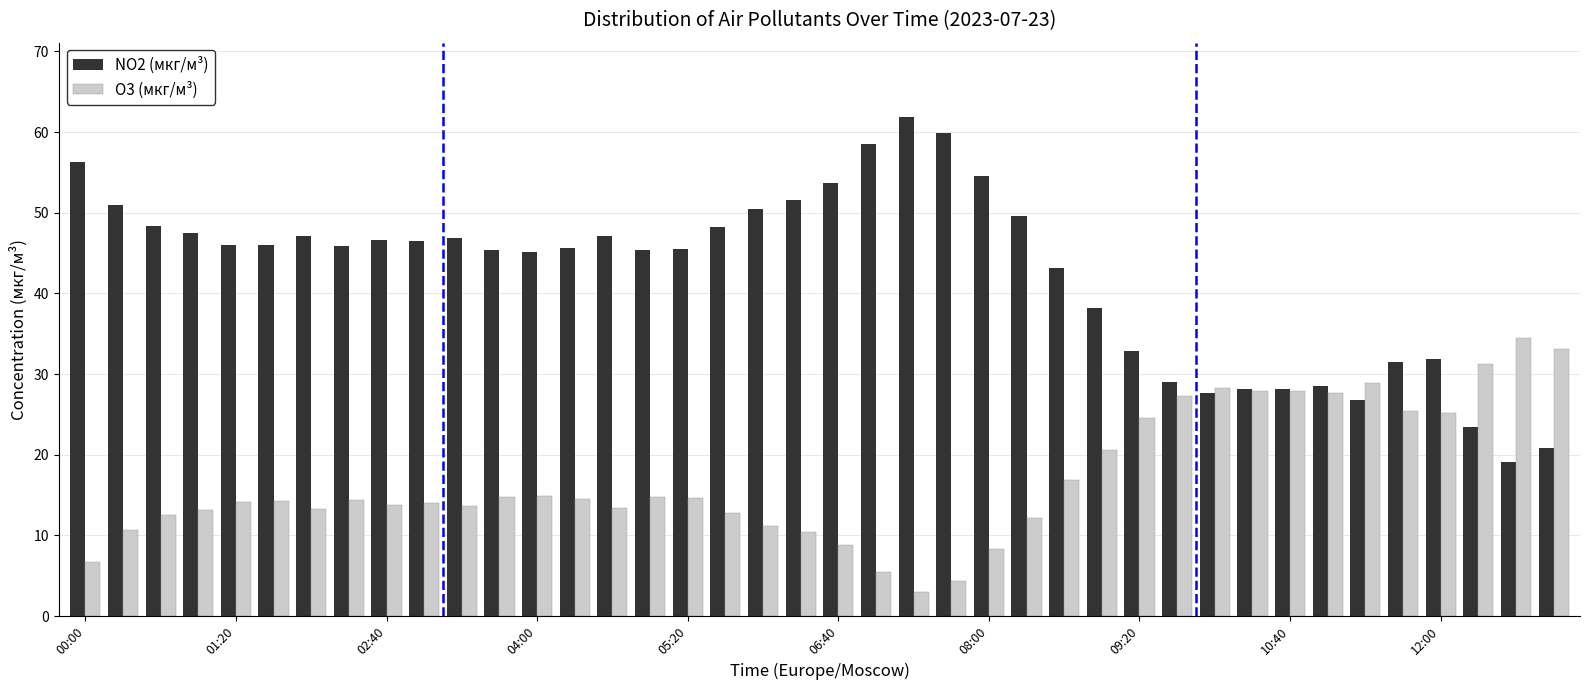

What is the lowest value of the O3 (мкг/м³) series?

3.0